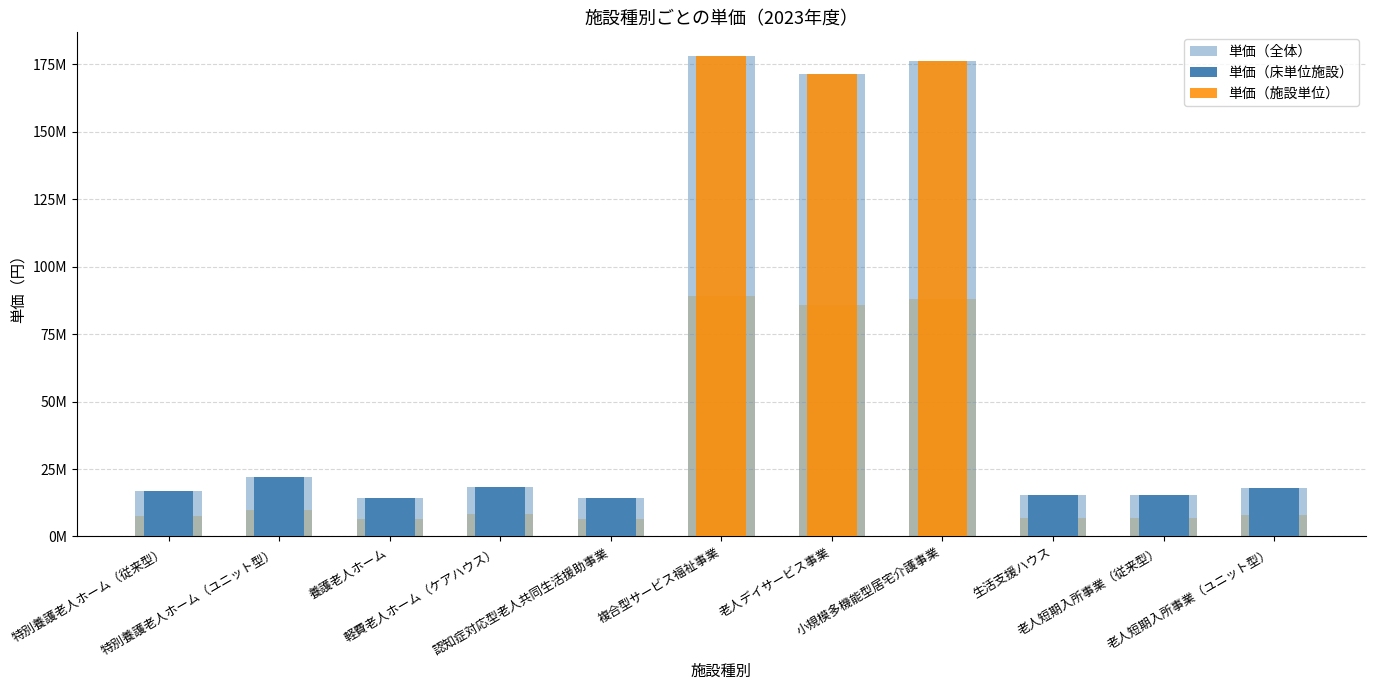

Does the chart contain stacked bars?

No